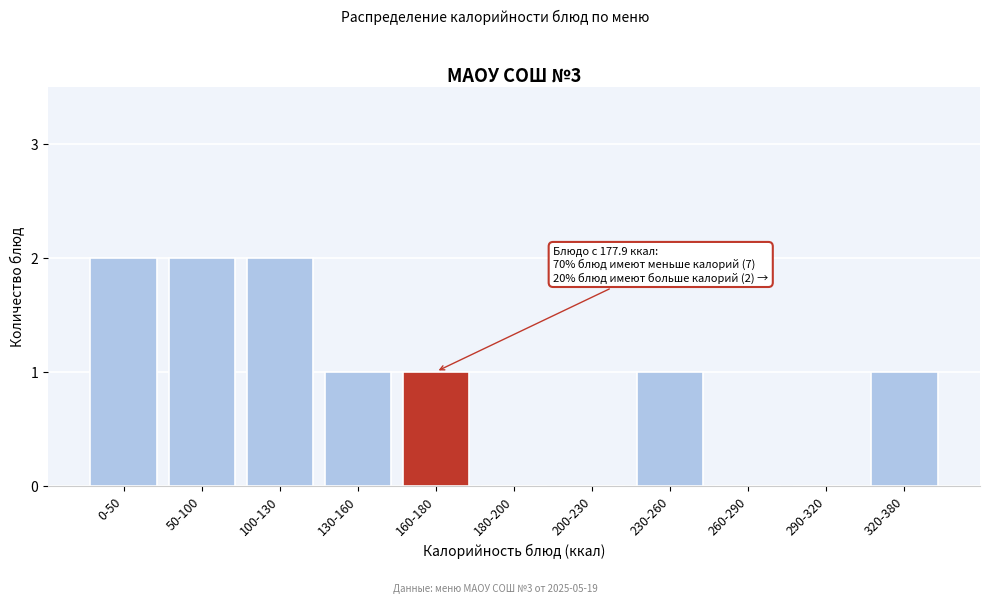

Reading left to right, transcribe all the data shown in this chart.

0-50=2	50-100=2	100-130=2	130-160=1	160-180=1	180-200=0	200-230=0	230-260=1	260-290=0	290-320=0	320-380=1